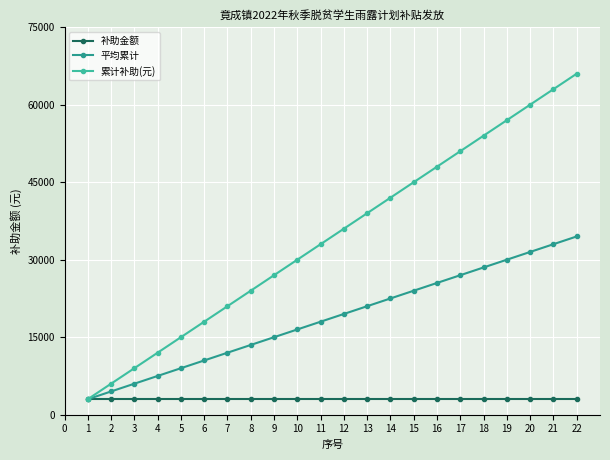

True or false: 累计补助(元) has more than 0 points higher than both neighbors.

False